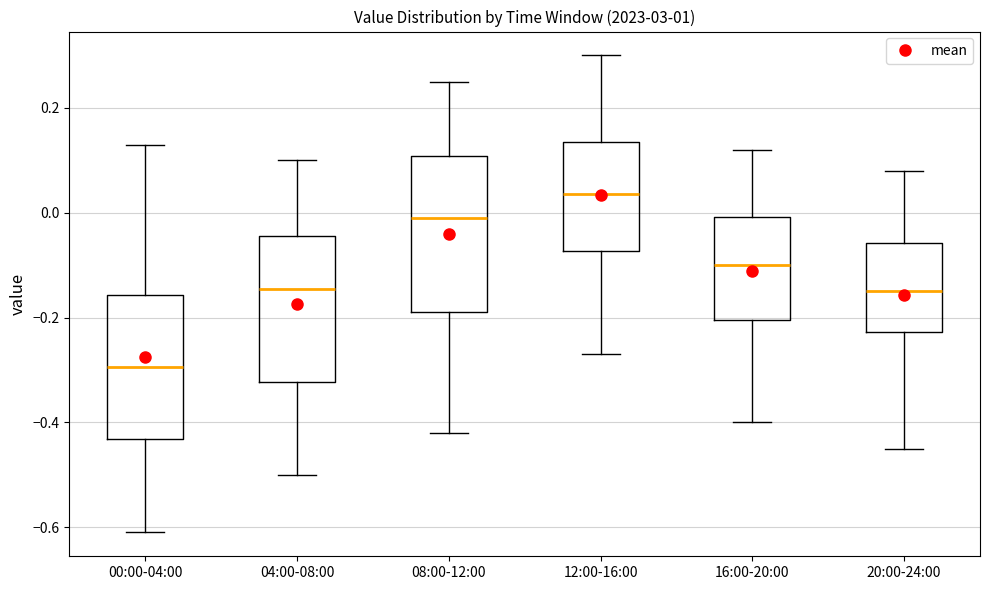

Reading left to right, read every box against the y-axis: the position of its median line, the range the box covers, and the ends of its whiskers. The values are not printed on the chart, so give them approximately, as read against the axis.

00:00-04:00: median -0.30, box -0.44 to -0.16, whiskers -0.60 to 0.14
04:00-08:00: median -0.14, box -0.32 to -0.04, whiskers -0.50 to 0.10
08:00-12:00: median 0.00, box -0.18 to 0.10, whiskers -0.42 to 0.26
12:00-16:00: median 0.04, box -0.08 to 0.14, whiskers -0.26 to 0.30
16:00-20:00: median -0.10, box -0.20 to 0.00, whiskers -0.40 to 0.12
20:00-24:00: median -0.14, box -0.22 to -0.06, whiskers -0.44 to 0.08